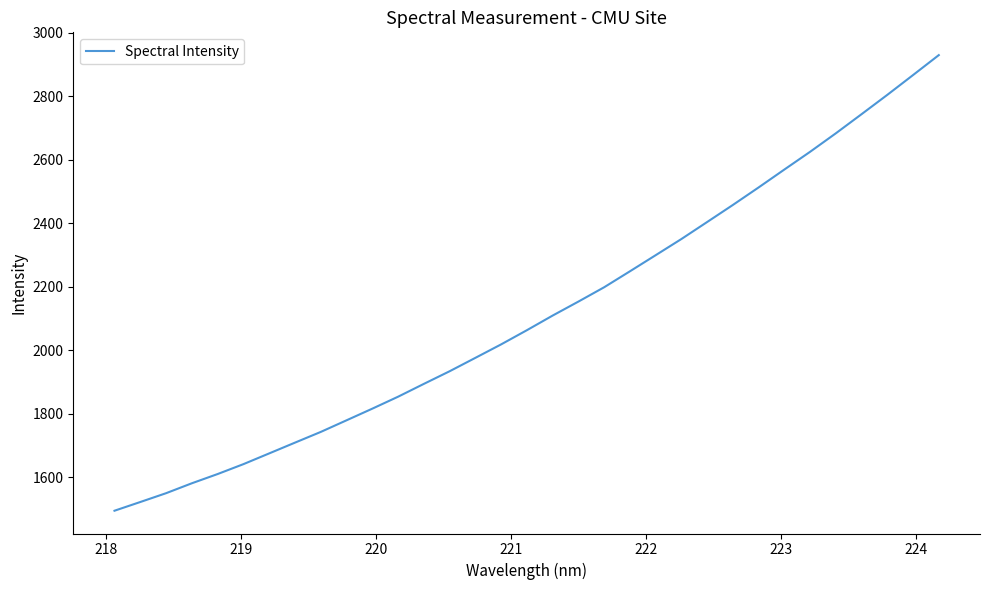

What is the greatest value displayed?

2929.4